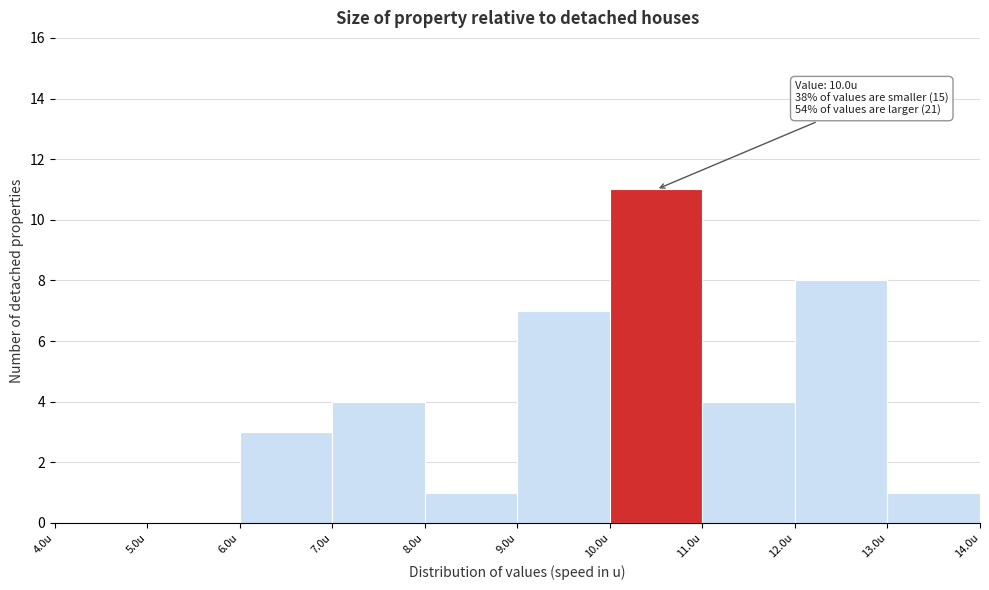

Over which range of the x-axis is the bar tallest?

10 to 11